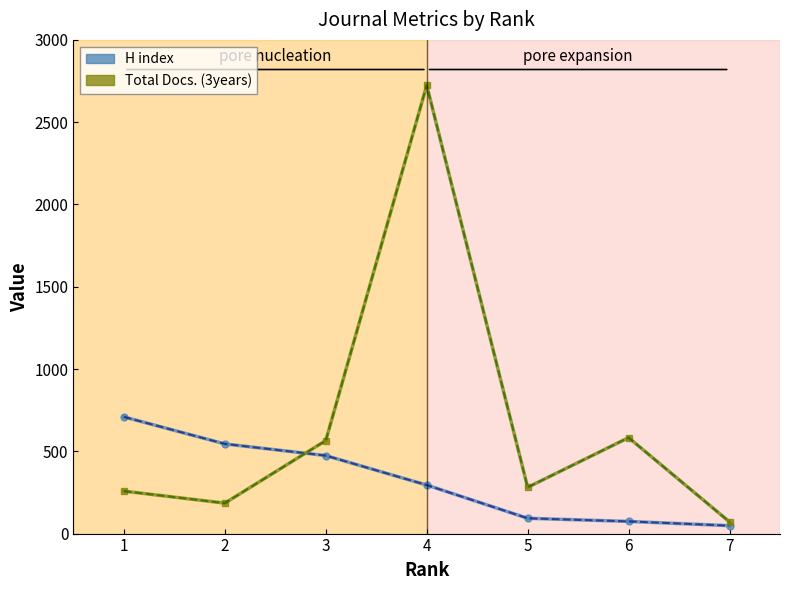

How many lines are shown in the chart?

2